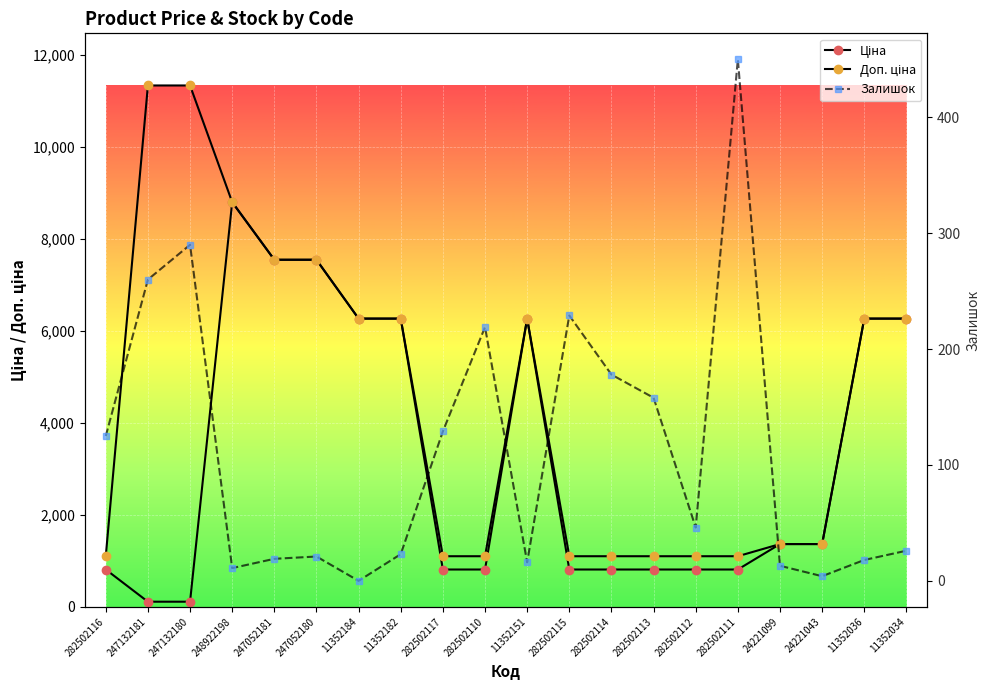

True or false: Ціна and Доп. ціна intersect in this chart.

True